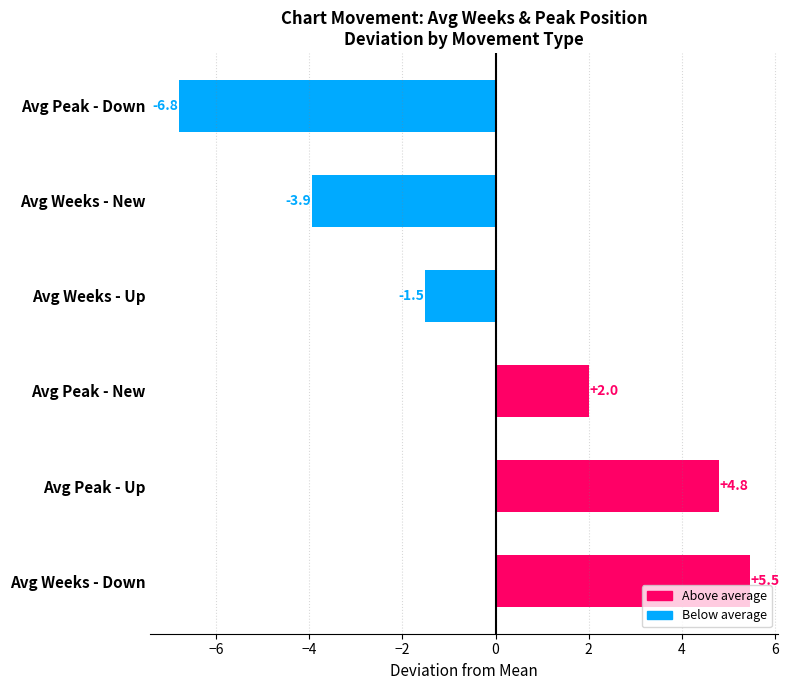

The chart shows a value of -3.9 at Avg Weeks - New. True or false?

True